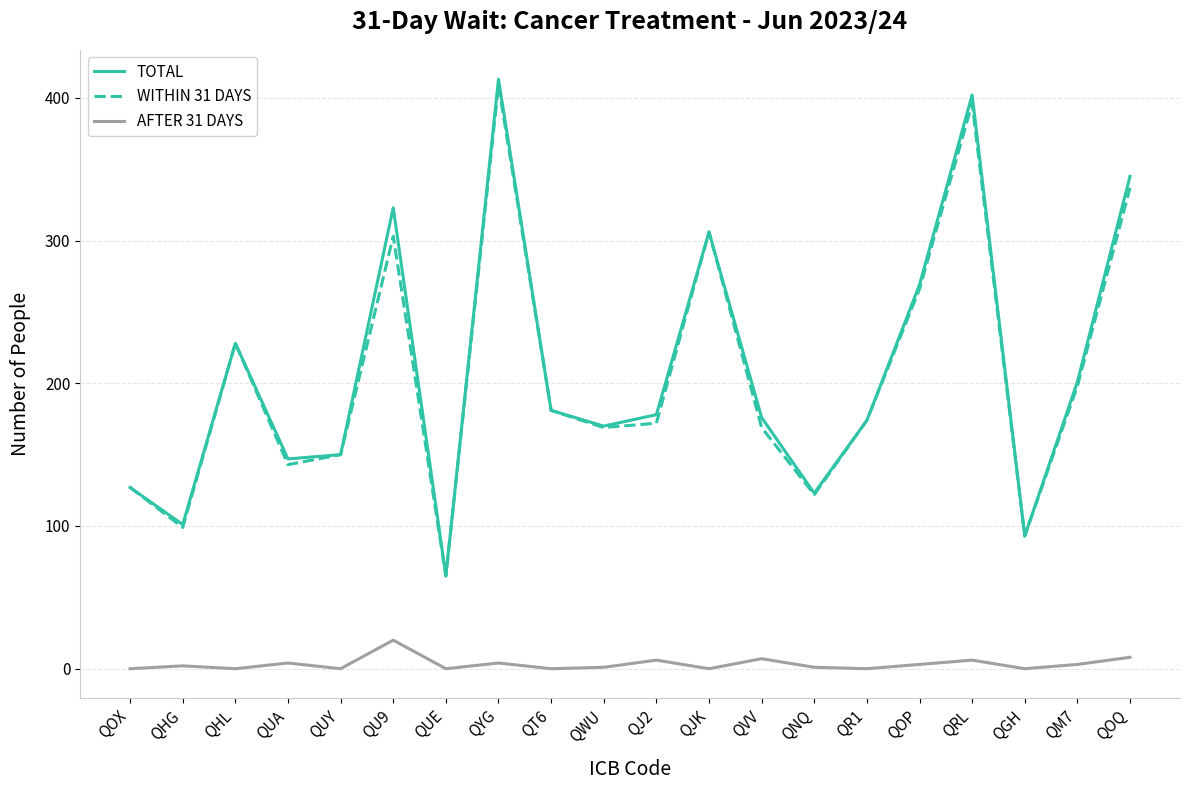

Which series has the widest spread of values?

TOTAL